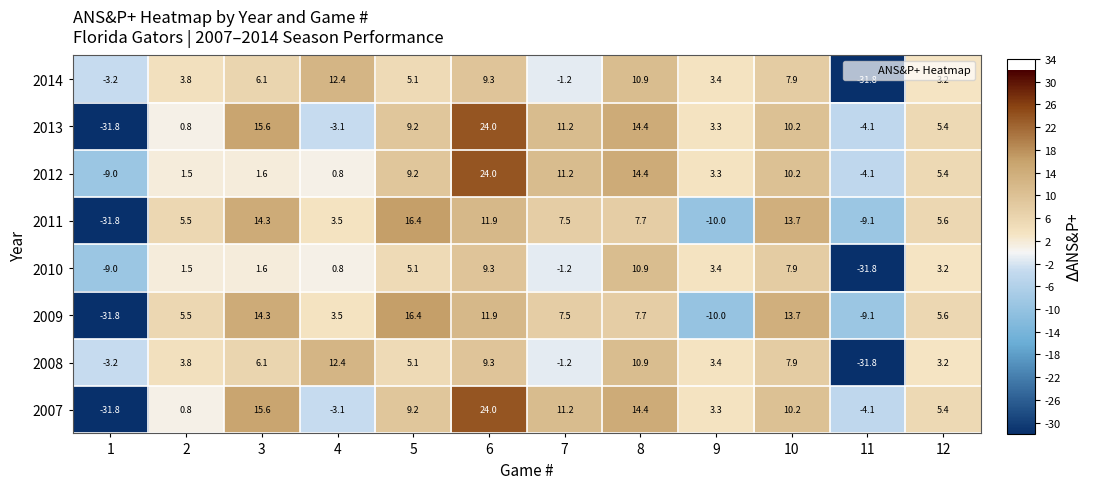

At which label does 2008 first exceed 5?

3